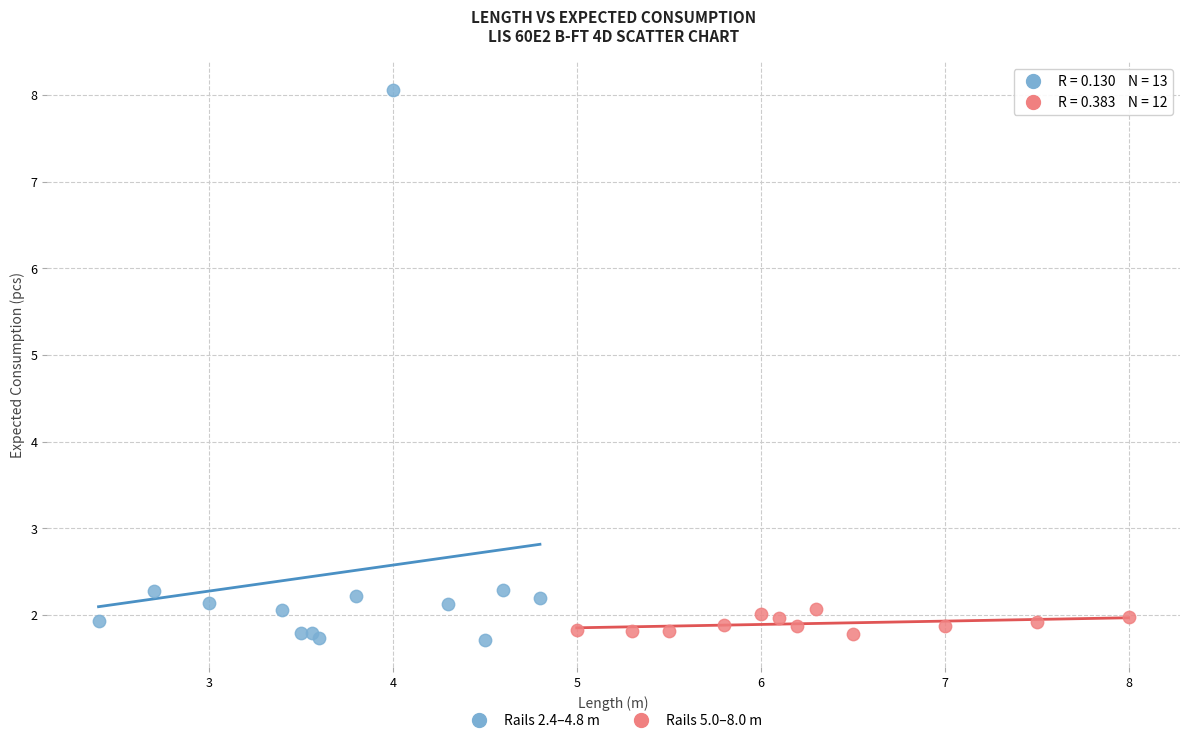

Which series contains the highest Y value?

Rails 2.4–4.8 m